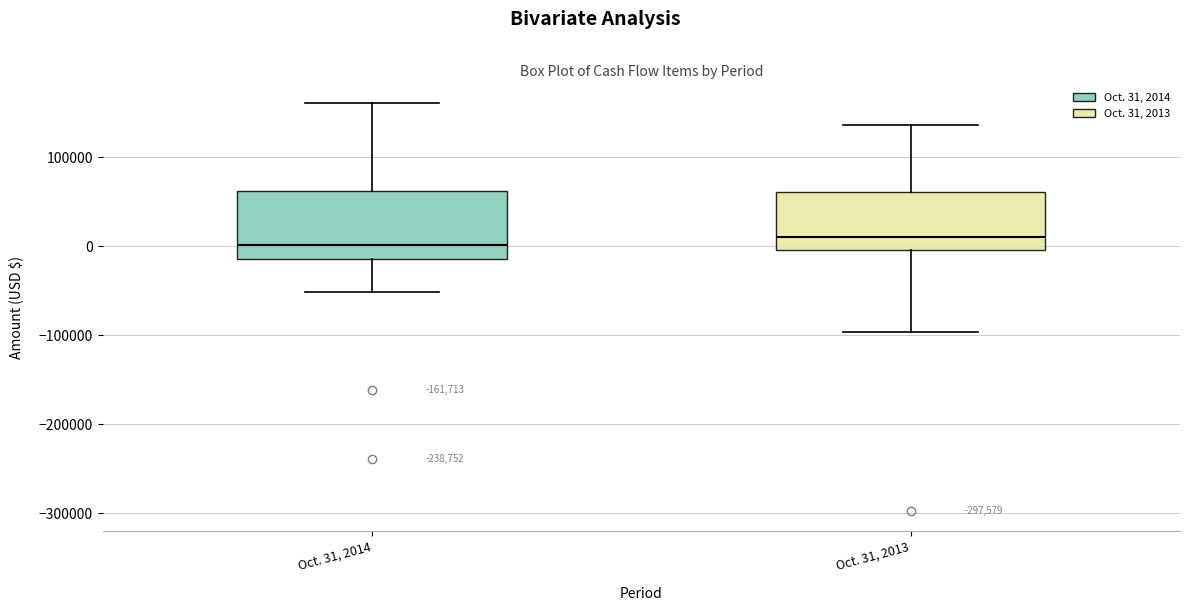

Reading left to right, transcribe this box plot: for each box, give where its median line is, the range the box spans, and where its two whiskers end, as read against the y-axis. The values are not printed on the chart, so give them approximately, as read against the axis.

Oct. 31, 2014: median 0, box -10000 to 60000, whiskers -50000 to 160000
Oct. 31, 2013: median 10000, box 0 to 60000, whiskers -100000 to 140000